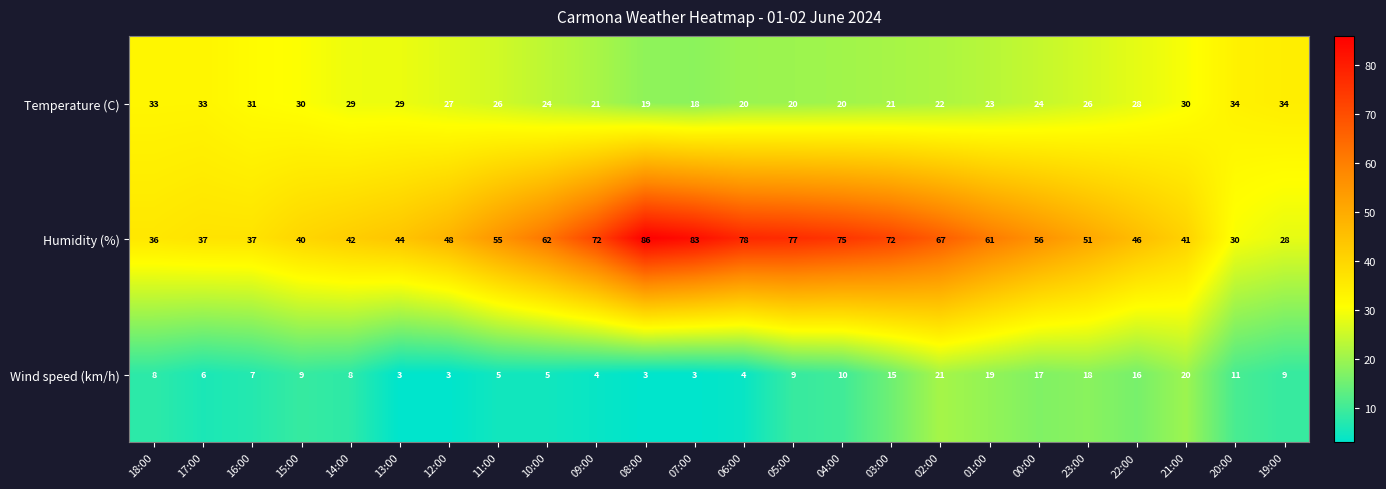

At which category does the chart reach its peak across all series?

08:00